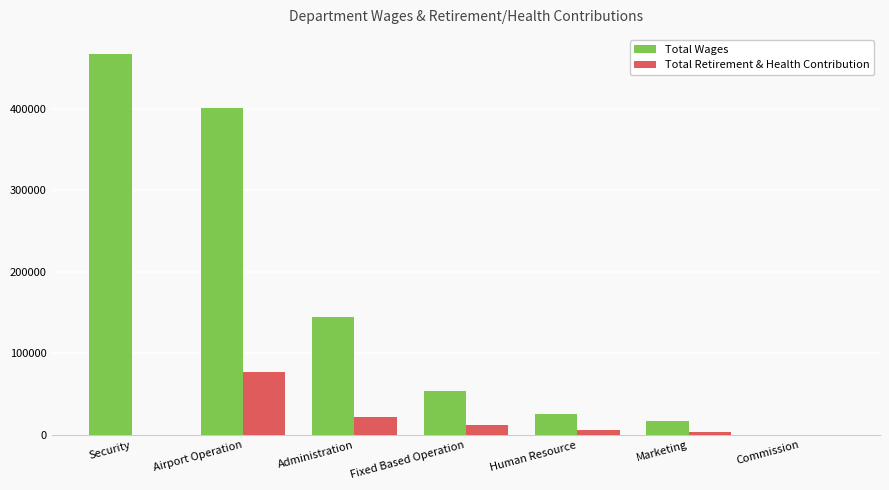

What is the sum of the Total Retirement & Health Contribution values at Administration and Fixed Based Operation?

34238